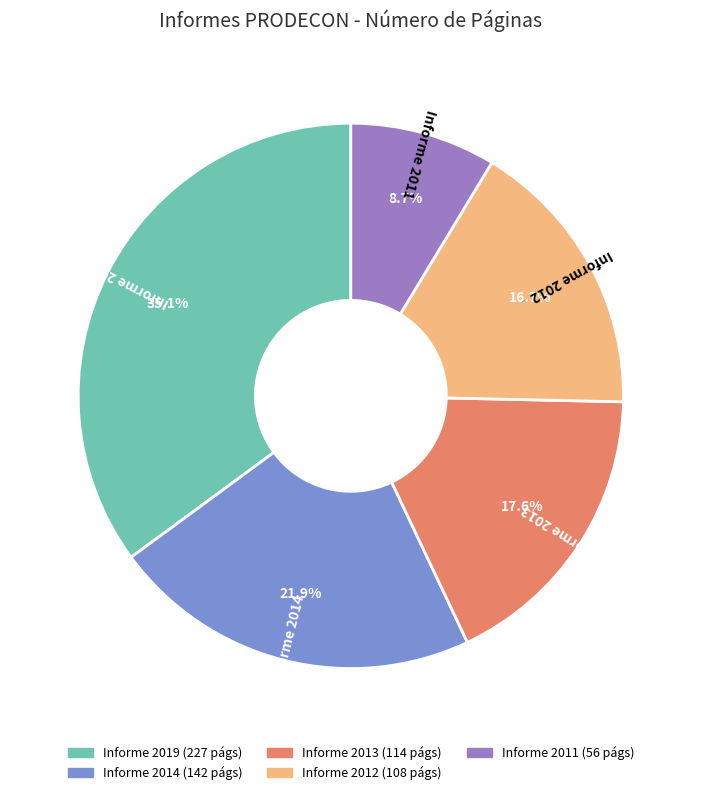

To the nearest percent, what is the difference between the largest and smallest slice percentages?

26%